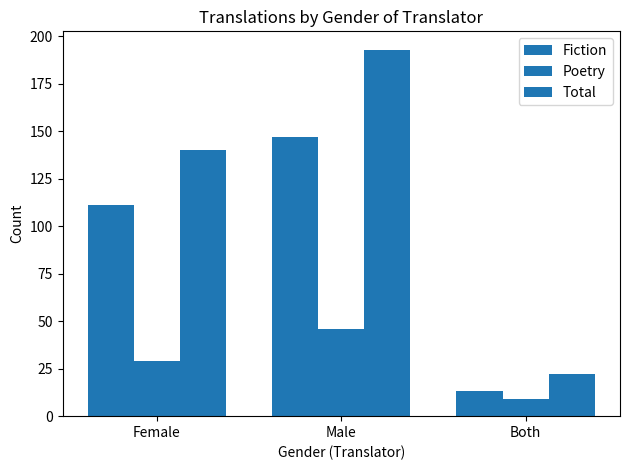

Count the number of data series in this chart.

3